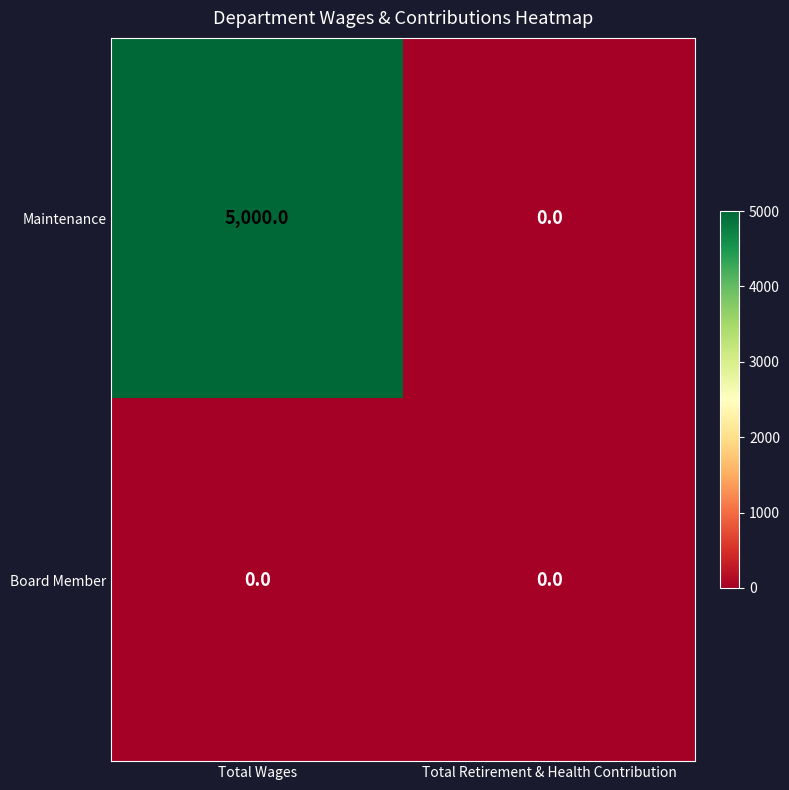

At Total Wages, list the series in order from largest to smallest.

Maintenance, Board Member